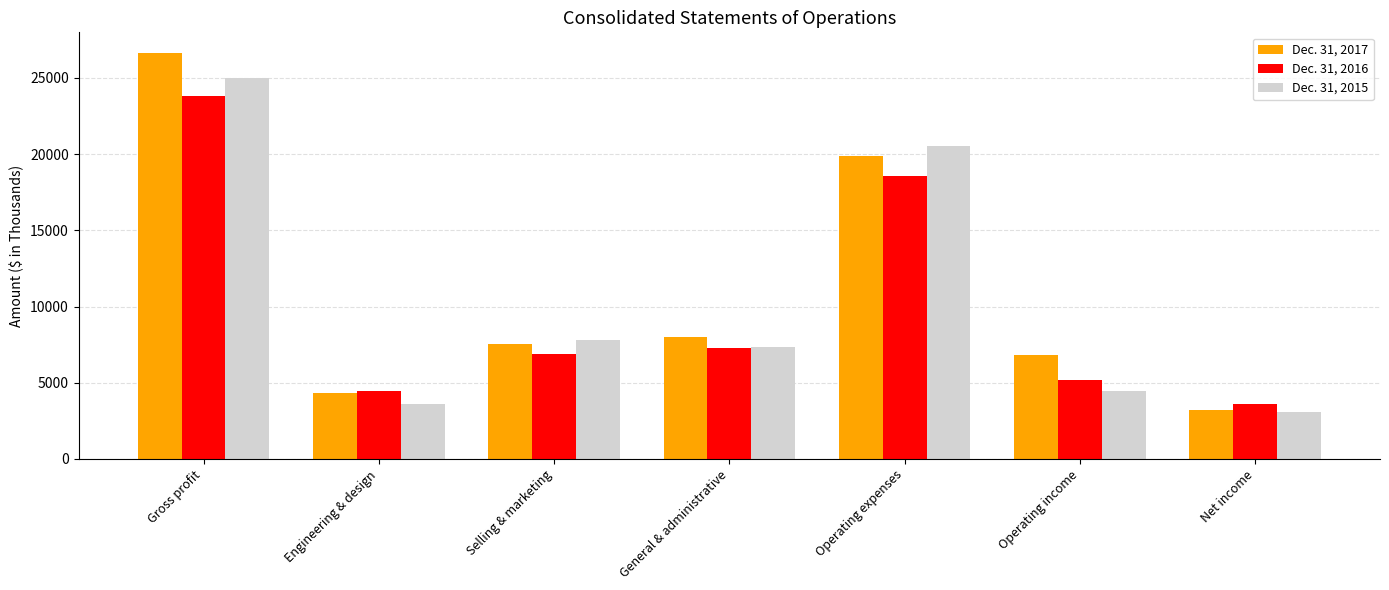

Reading left to right, list all the values displayed in this chart.

Dec. 31, 2017: Gross profit=26662	Engineering & design=4303	Selling & marketing=7561	General & administrative=7984	Operating expenses=19848	Operating income=6814	Net income=3211
Dec. 31, 2016: Gross profit=23799	Engineering & design=4425	Selling & marketing=6907	General & administrative=7267	Operating expenses=18599	Operating income=5200	Net income=3617
Dec. 31, 2015: Gross profit=24978	Engineering & design=3599	Selling & marketing=7806	General & administrative=7367	Operating expenses=20510	Operating income=4468	Net income=3092